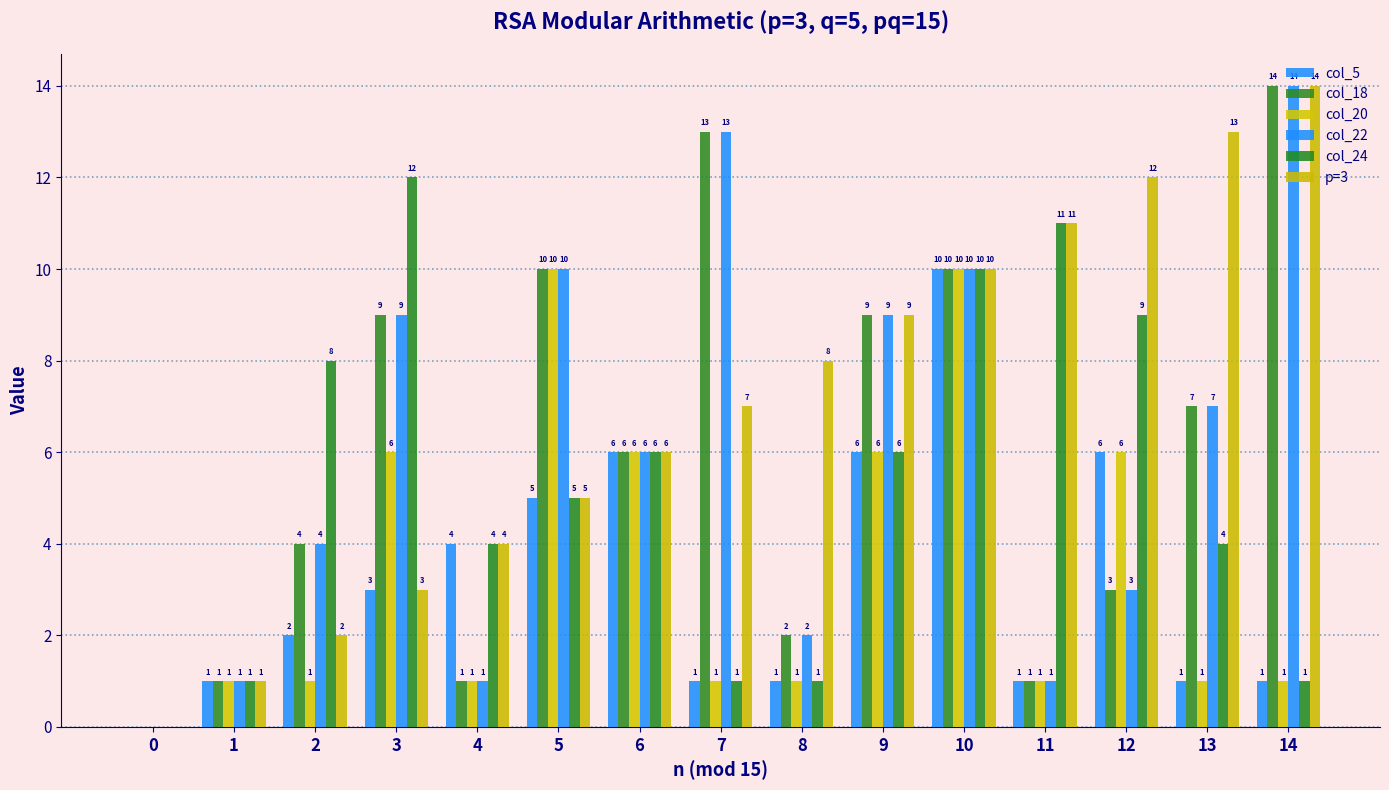

What is the value of the col_18 bar at the 10th from the left?

9